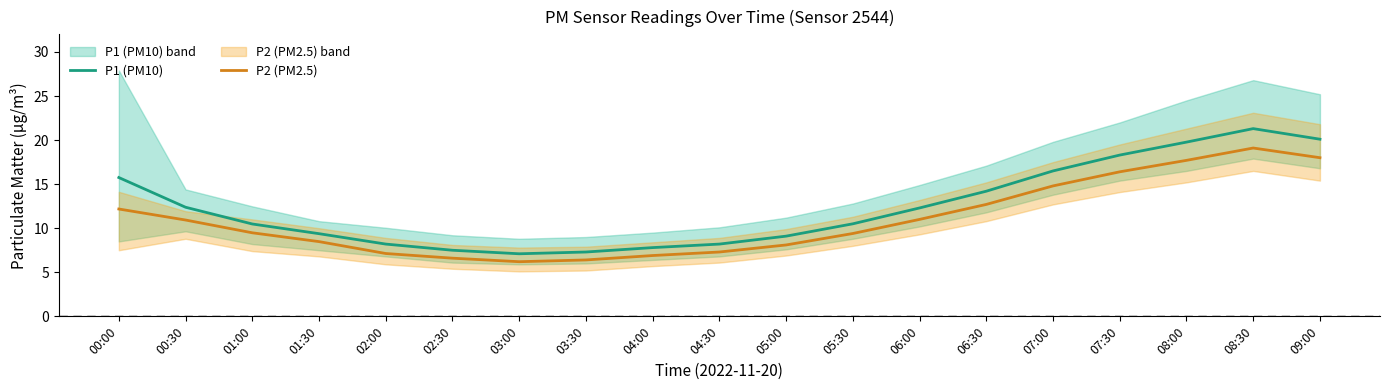

How many values in the P1 (PM10) series exceed 10?

11